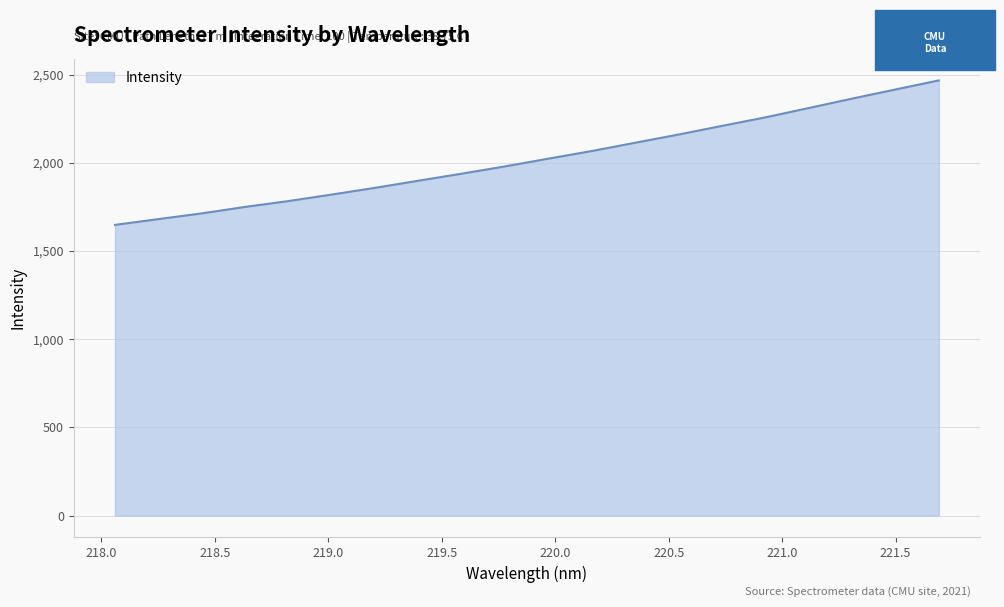

What is the difference between the maximum and minimum values?

819.0